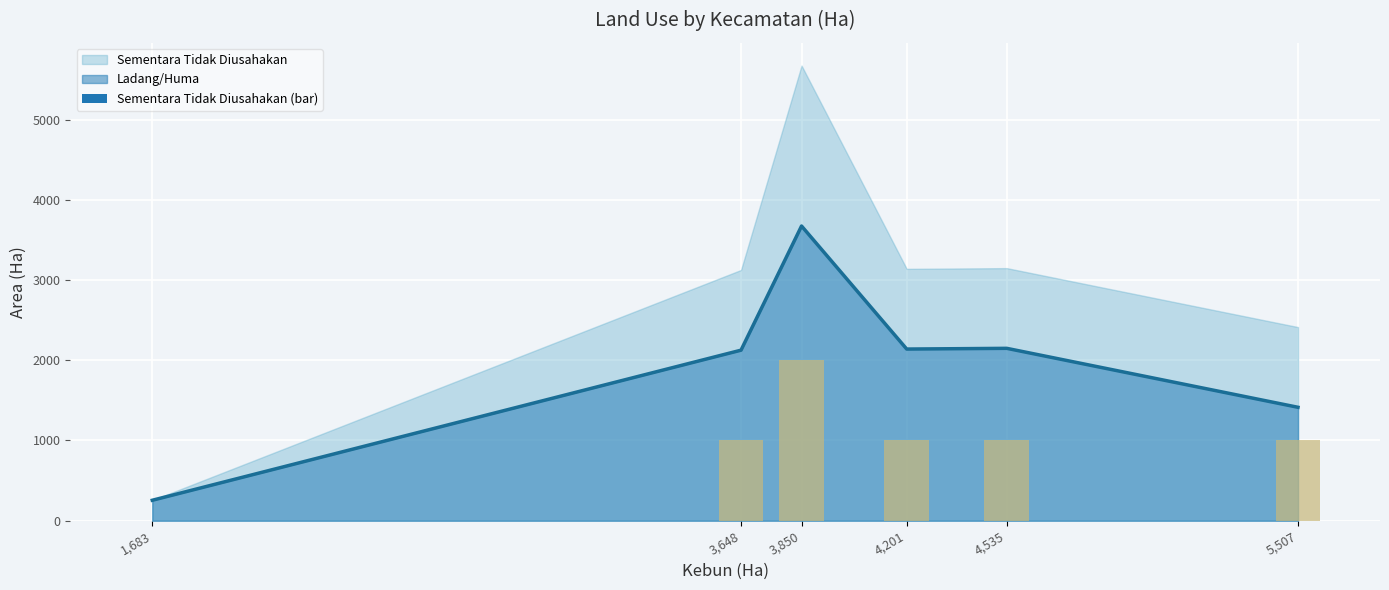

At which label does Ladang/Huma reach its peak?

3,850